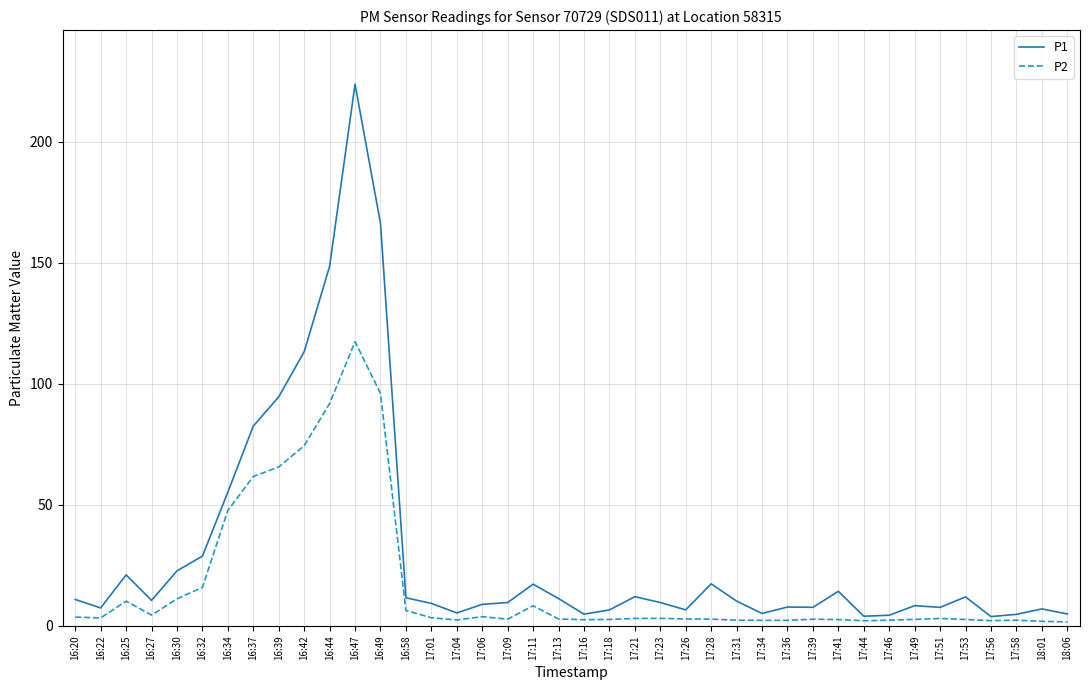

At how many categories does at least one series exceed 77?

6